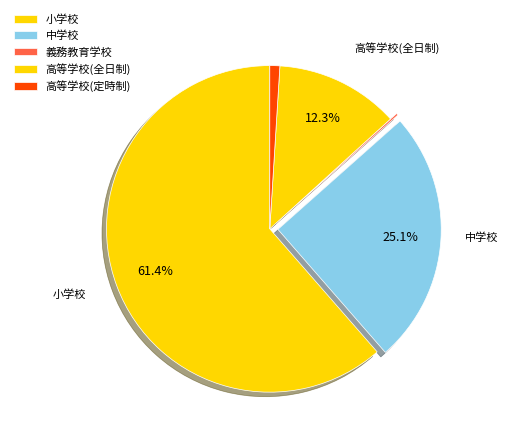

To the nearest percent, what is the combined percentage of 義務教育学校 and 小学校?

62%